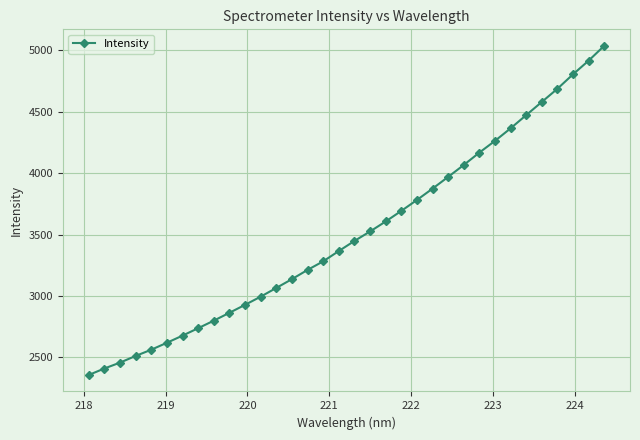

What is the value of the 25th point from the left?

4066.8